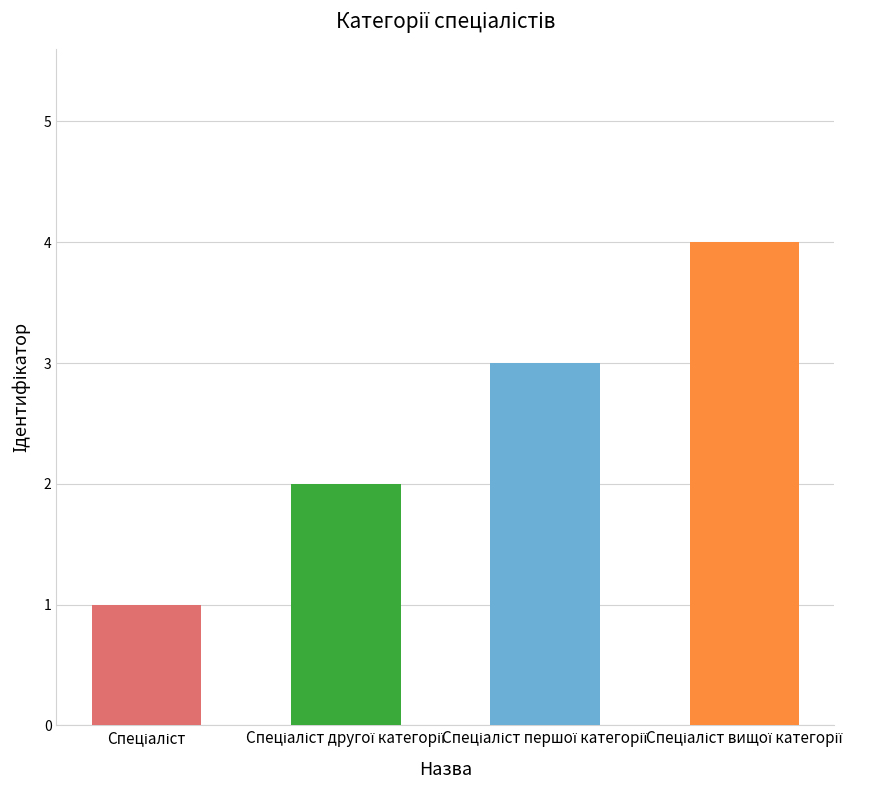

Does the chart contain any negative values?

No